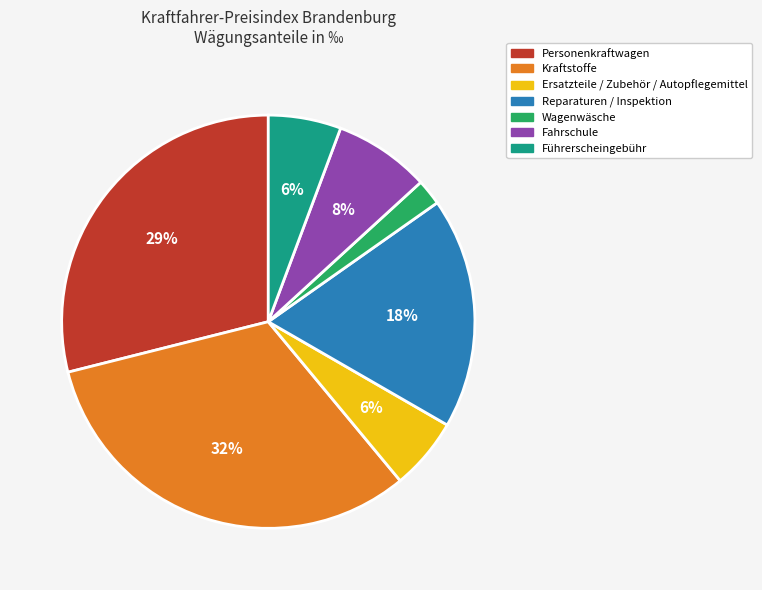

Is there any slice that represents more than half of the pie?

No